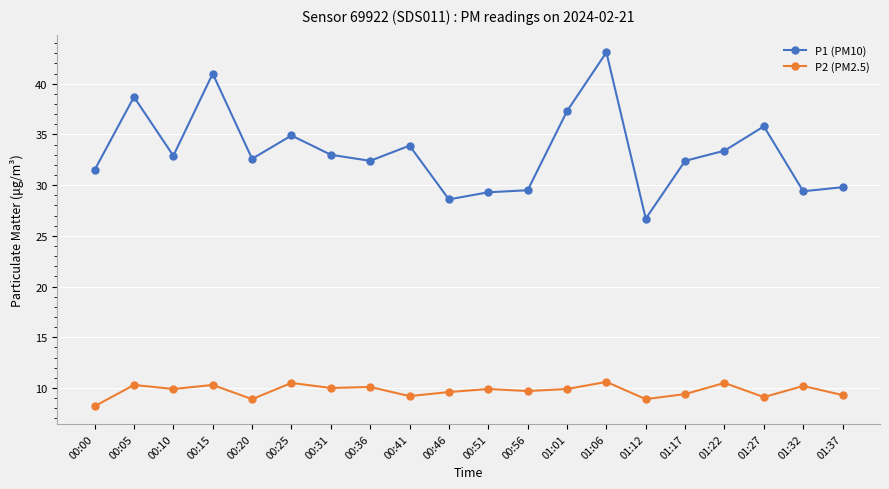

What is the difference between the maximum and second lowest values in the P2 (PM2.5) series?

1.7